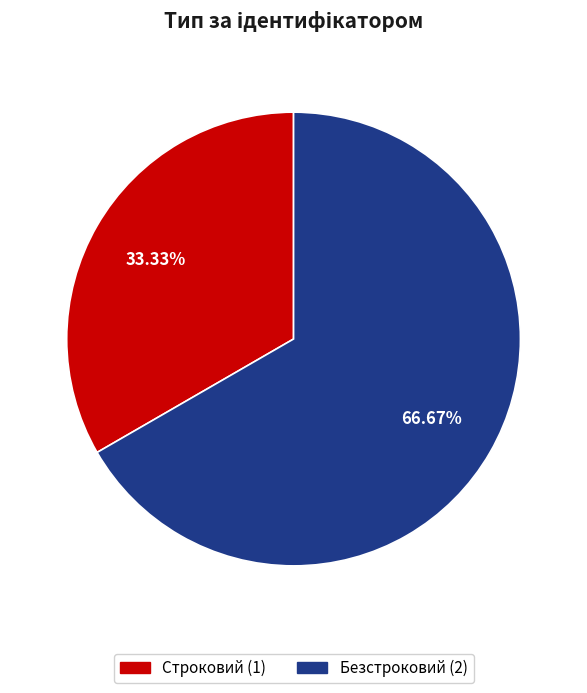

To the nearest percent, what percentage of the pie is Безстроковий?

67%